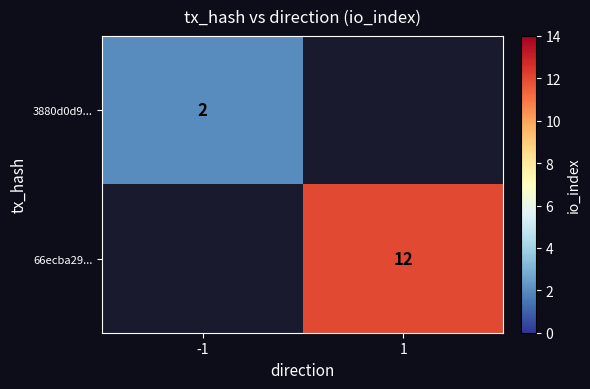

How many categories are shown in the chart?

2